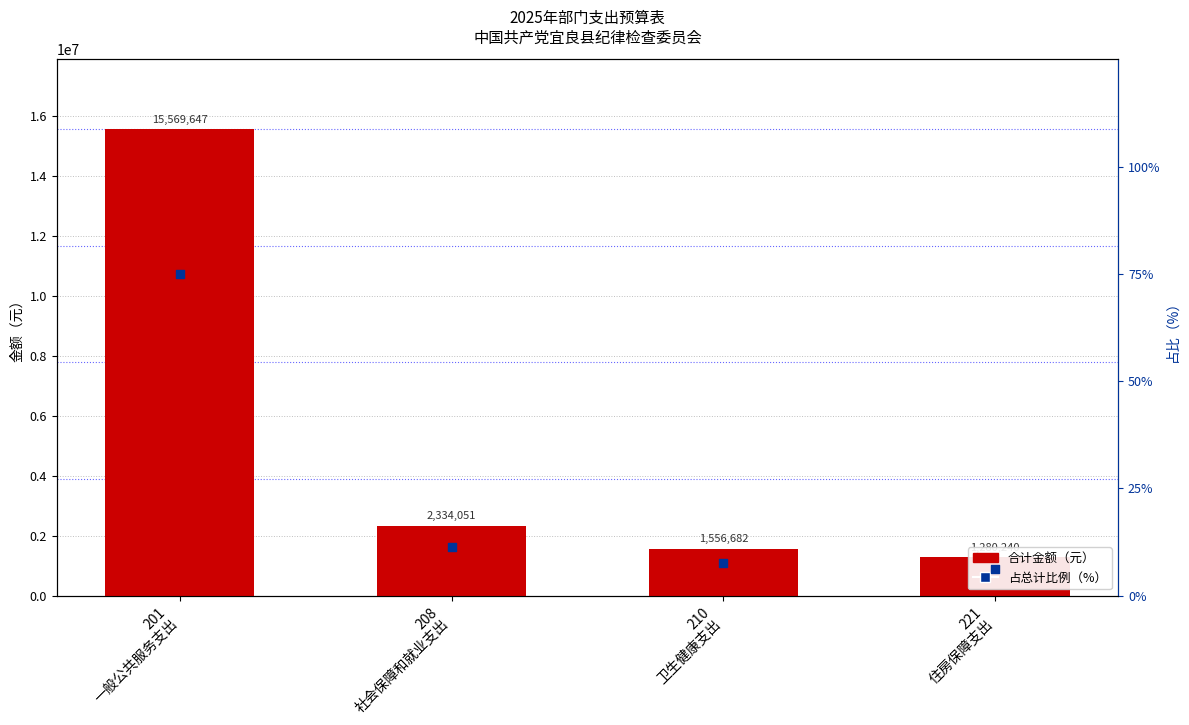

What are all the series names shown in the legend?

合计金额, 占总计比例(%)